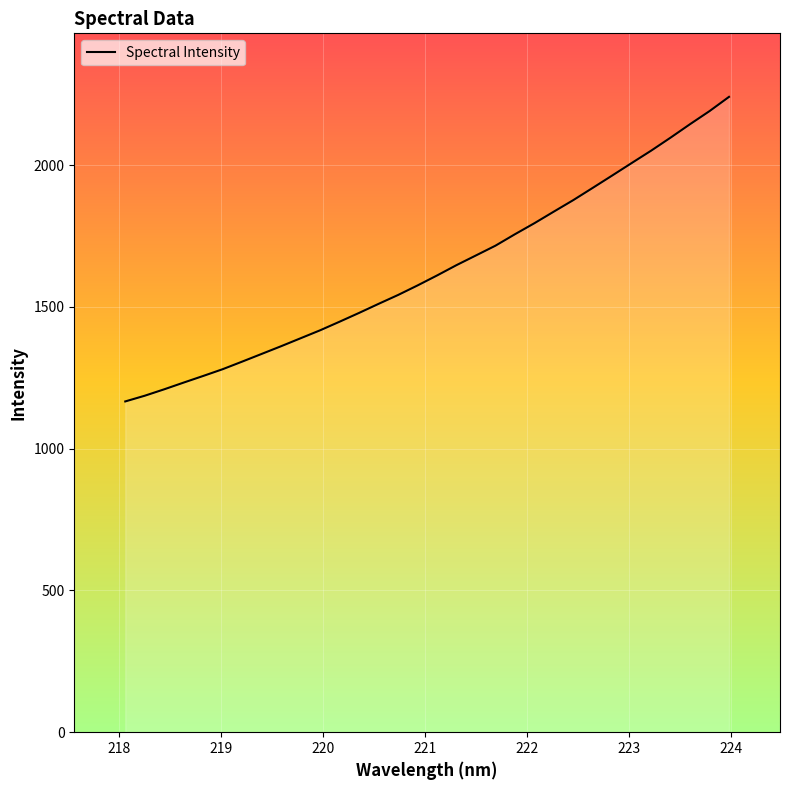

What is the greatest value displayed?

2241.1